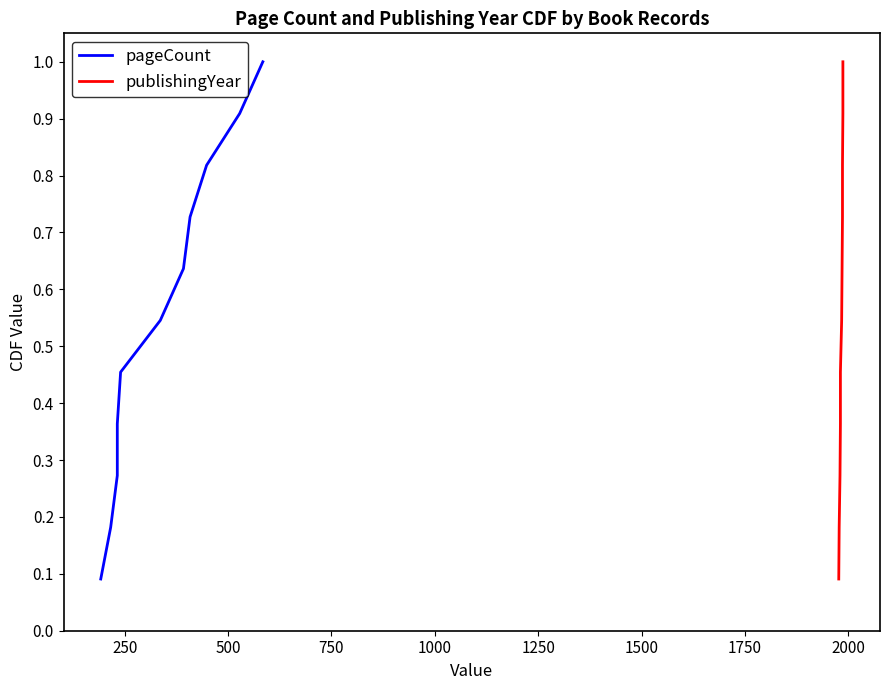

True or false: pageCount has more than 2 points higher than both neighbors.

False